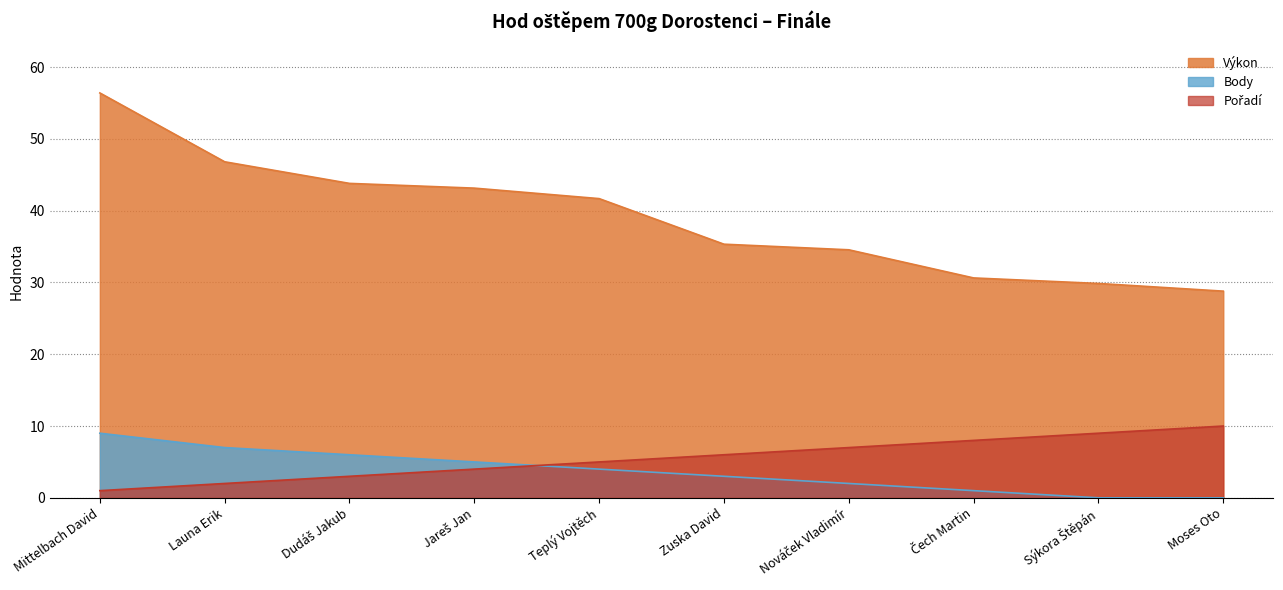

True or false: Výkon and Pořadí cross at least once.

False